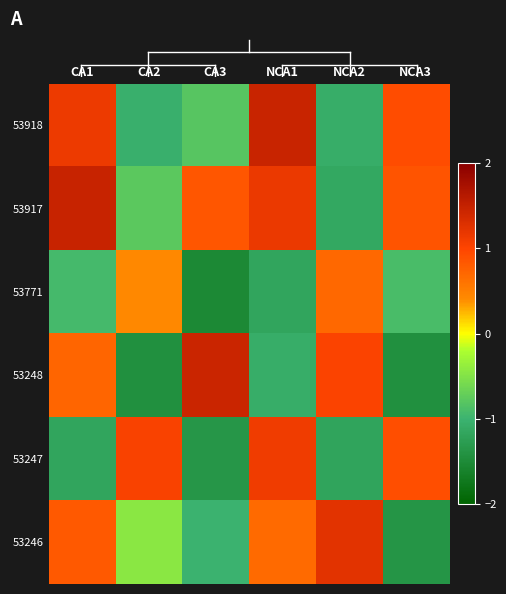

At how many categories does at least one series exceed 0?

6